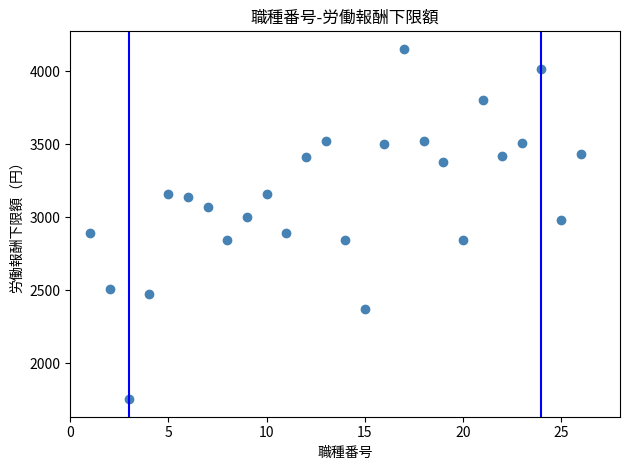

What is the range of Y values (max minus min)?

2397